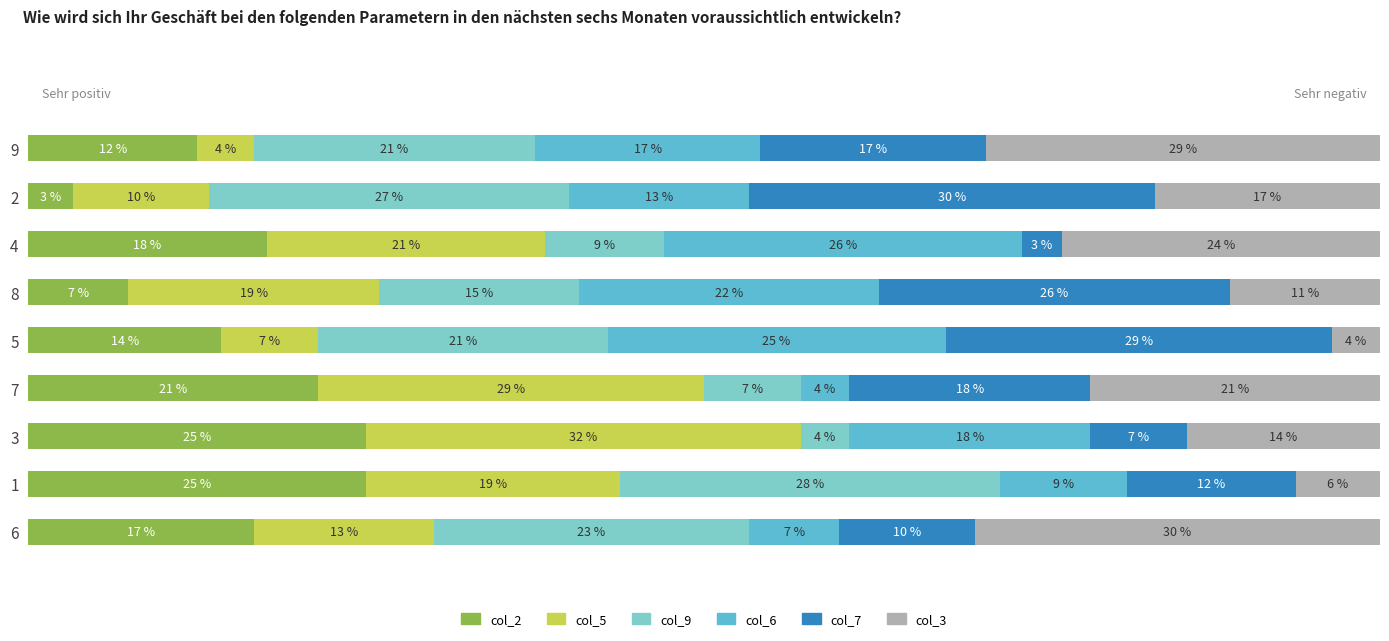

What are all the series names shown in the legend?

col_2, col_5, col_9, col_6, col_7, col_3